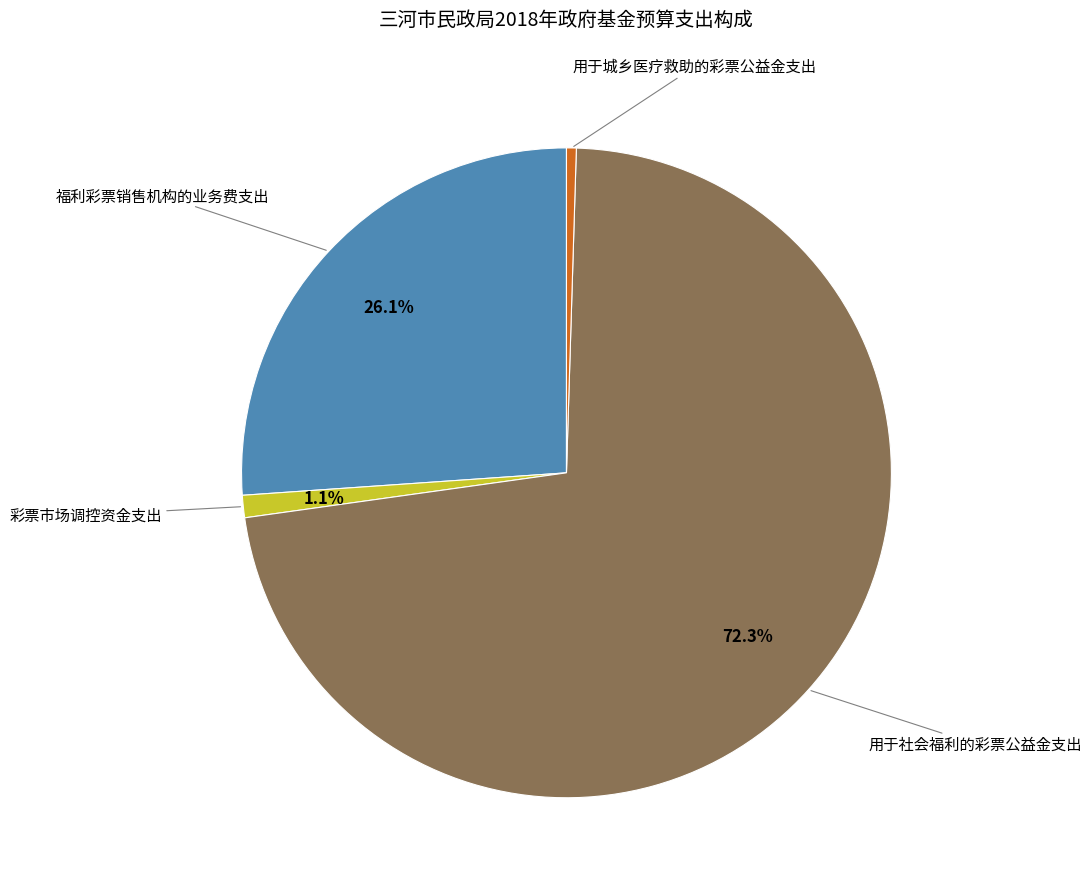

What is the largest slice in the pie chart?

用于社会福利的彩票公益金支出